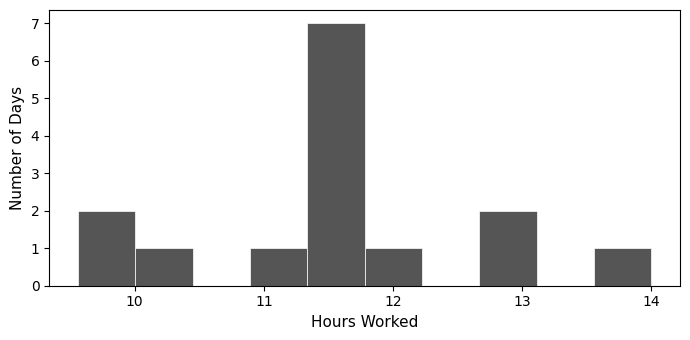

Over which range of the x-axis is the bar tallest?

11.3 to 11.8